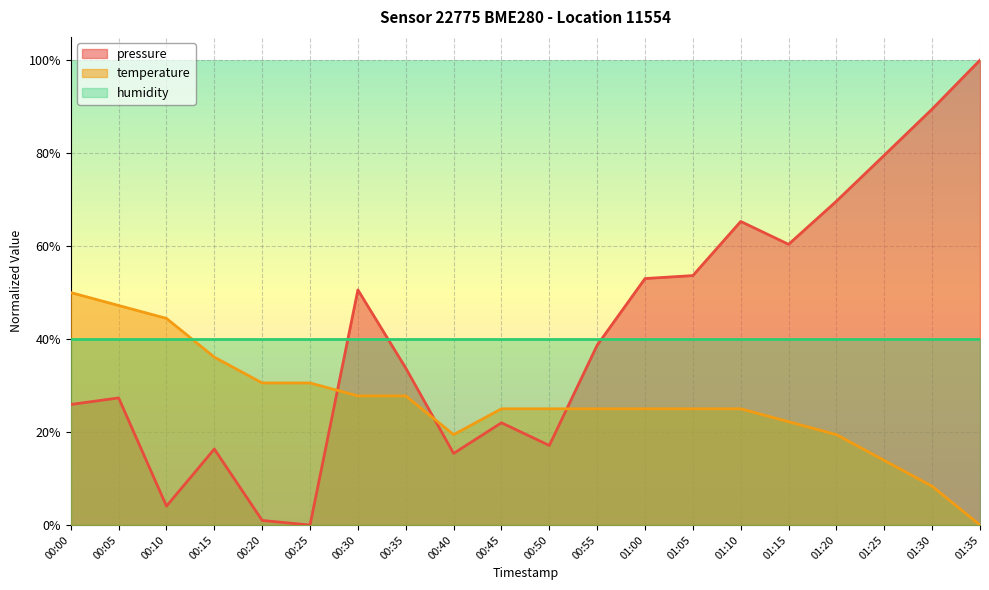

At which category is the sum across all series the highest?

01:35